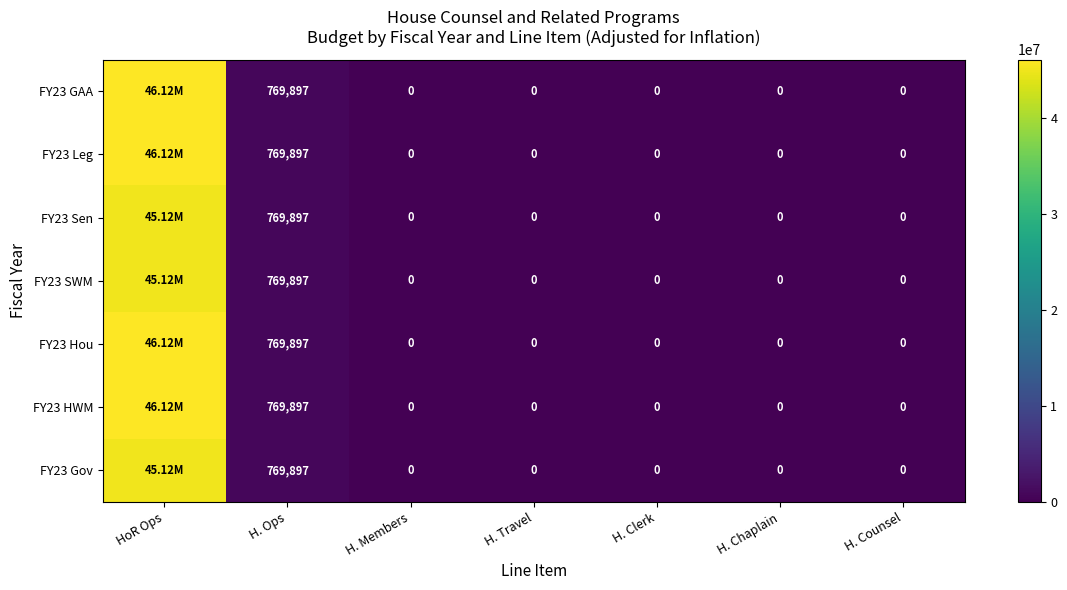

What is the maximum value shown in the chart?

46121539